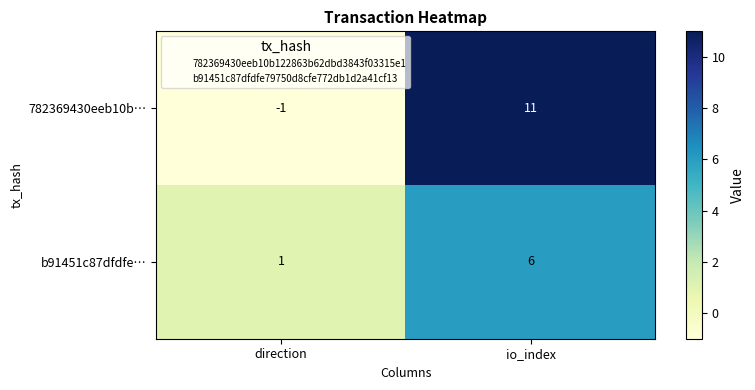

What is the minimum value shown in the chart?

-1